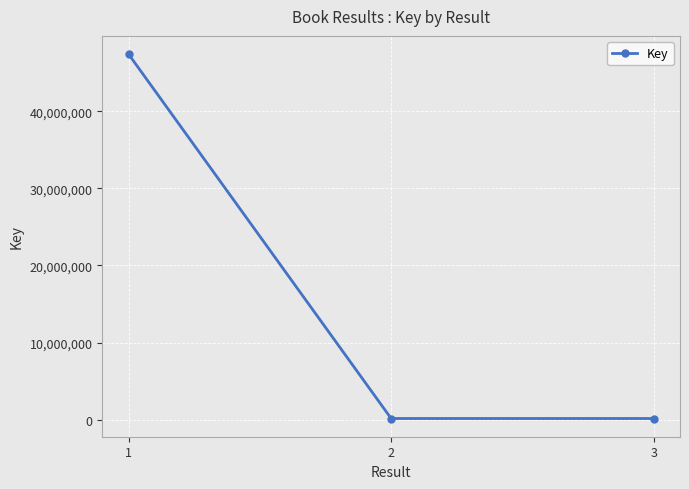

What is the difference between the maximum and minimum values?

47241950